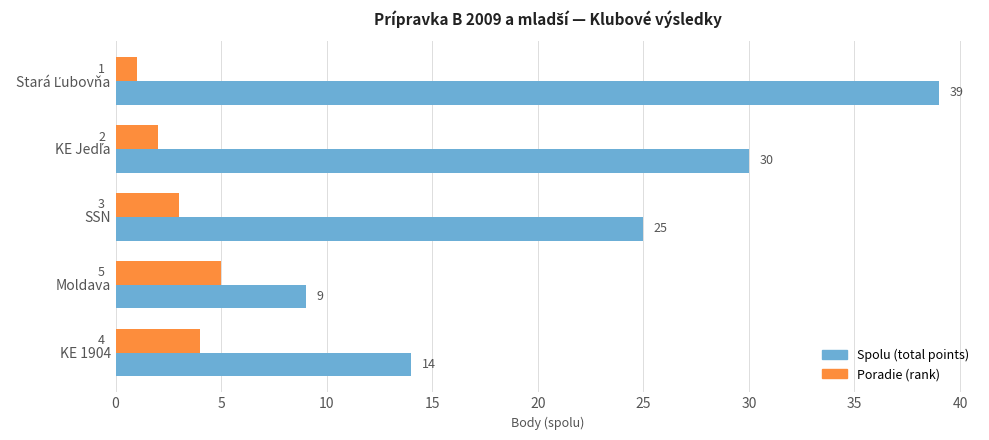

What are all the series names shown in the legend?

Spolu (total points), Poradie (rank)